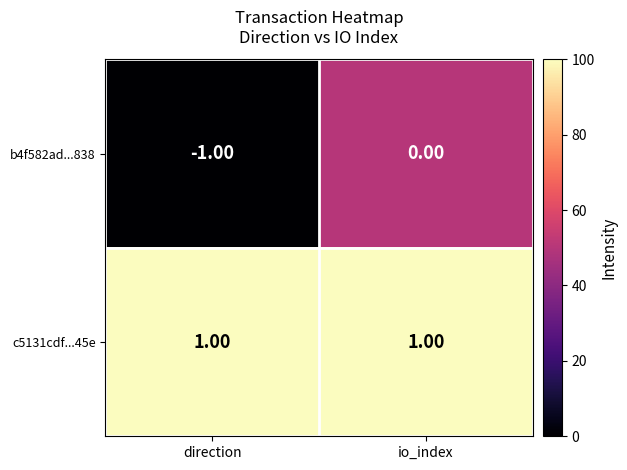

List the series in order of their overall mean, highest first.

c5131cdf...45e, b4f582ad...838